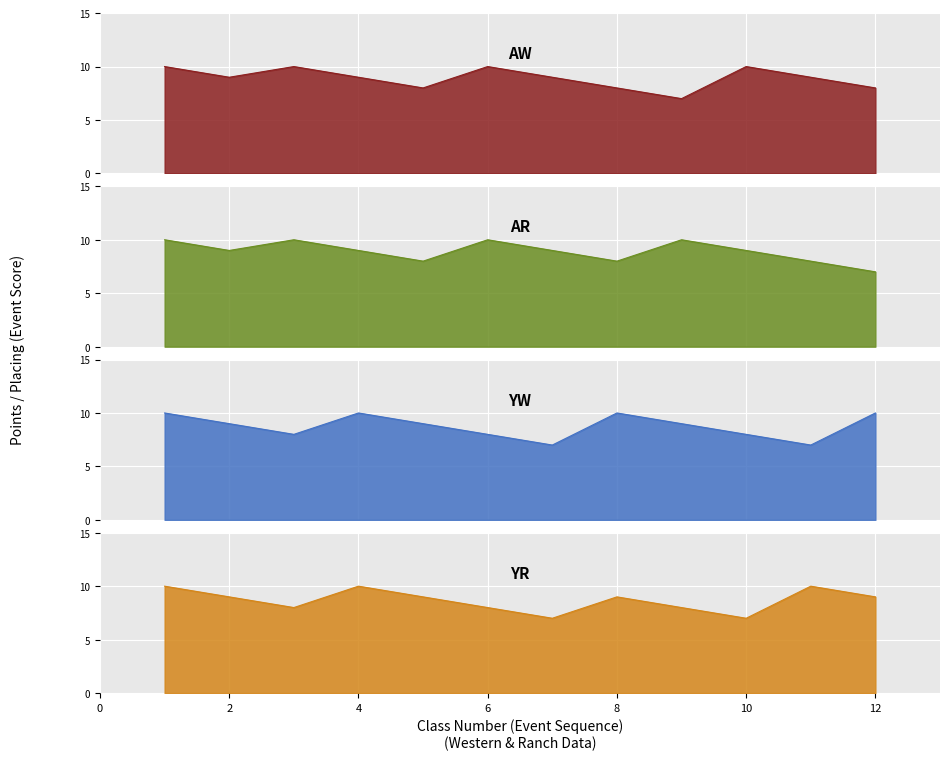

Which series has the largest total across all categories?

AW